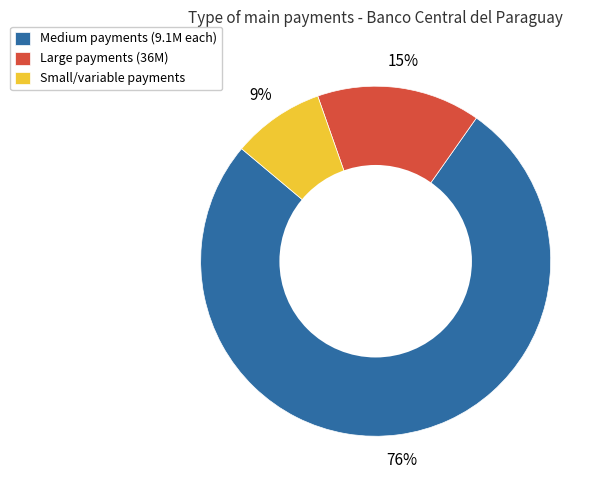

To the nearest percent, what is the average slice percentage?

33%